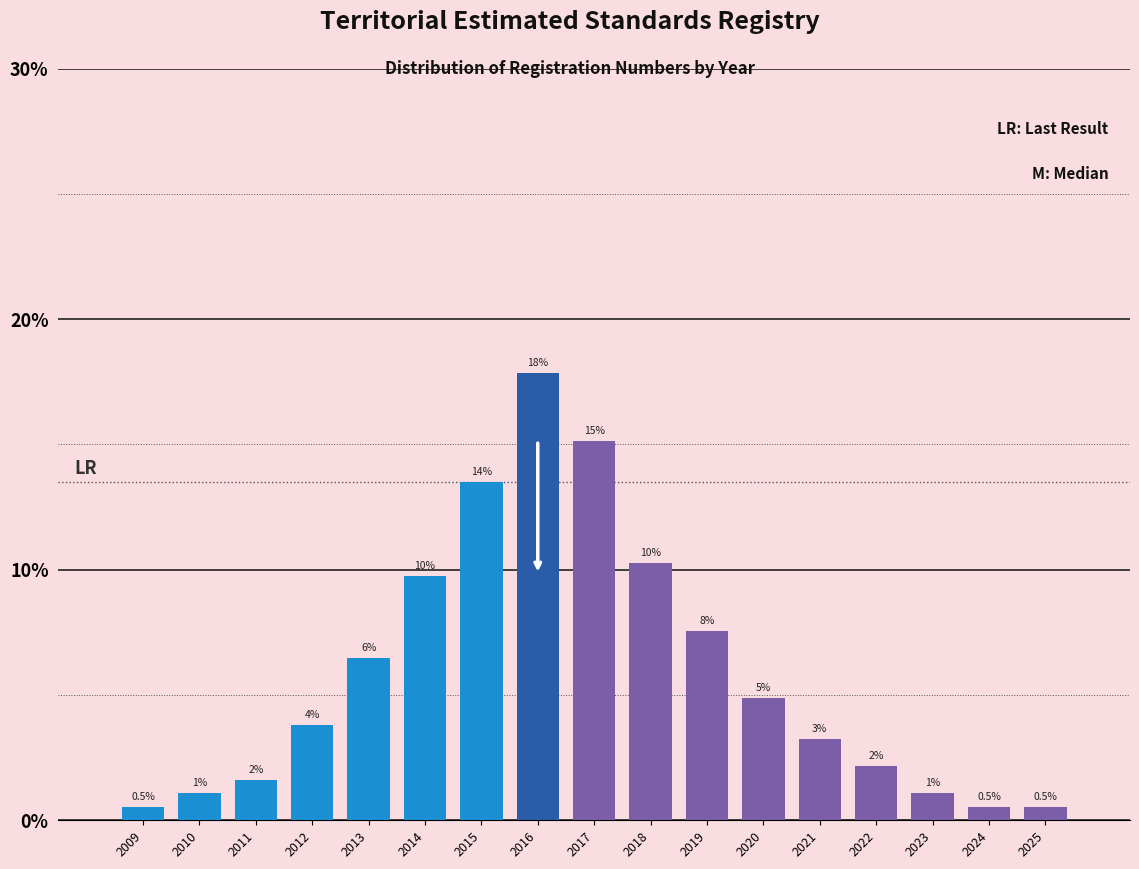

Does the chart contain any negative values?

No